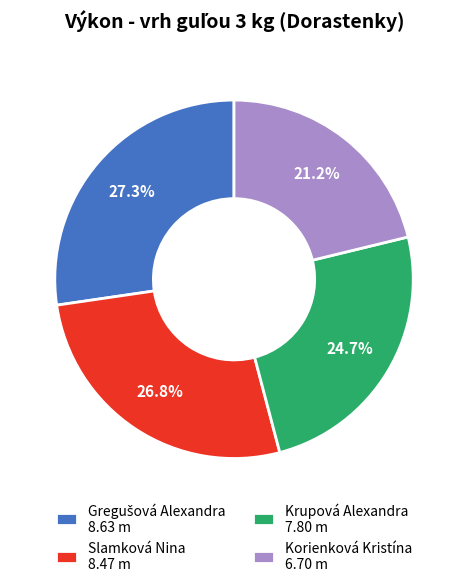

Is Krupová Alexandra the majority of the pie?

No